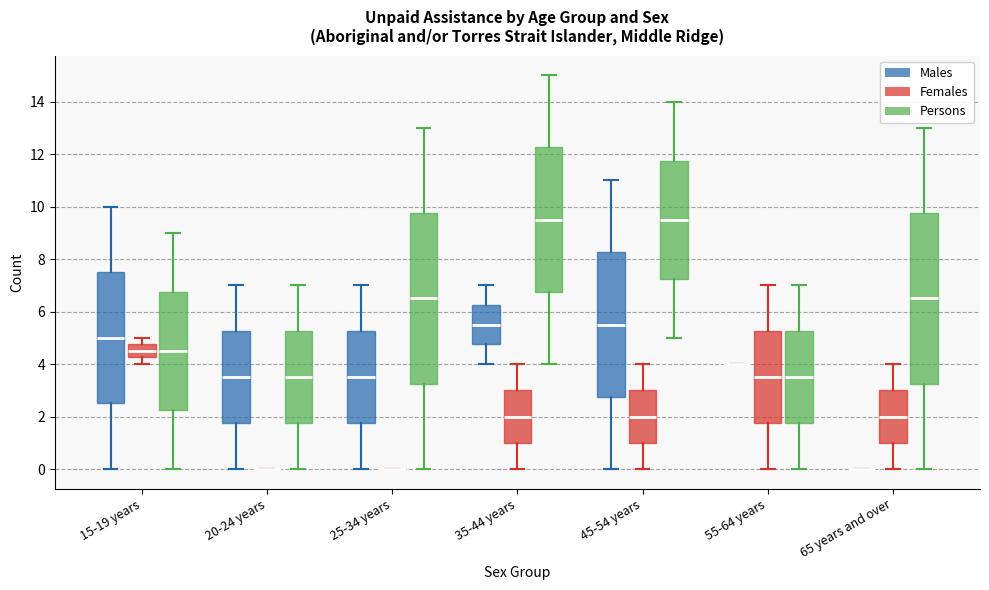

Reading left to right, transcribe this box plot: for each box, give where its median line is, the range the box spans, and where its two whiskers end, as read against the y-axis. The values are not printed on the chart, so give them approximately, as read against the axis.

15-19 years (Males): median 5.0, box 2.6 to 7.6, whiskers 0.0 to 10.0
15-19 years (Females): median 4.6, box 4.2 to 4.8, whiskers 4.0 to 5.0
15-19 years (Persons): median 4.6, box 2.2 to 6.8, whiskers 0.0 to 9.0
20-24 years (Males): median 3.6, box 1.8 to 5.2, whiskers 0.0 to 7.0
20-24 years (Females): box collapsed to a line at 0.0, whiskers 0.0 to 0.0
20-24 years (Persons): median 3.6, box 1.8 to 5.2, whiskers 0.0 to 7.0
25-34 years (Males): median 3.6, box 1.8 to 5.2, whiskers 0.0 to 7.0
25-34 years (Females): box collapsed to a line at 0.0, whiskers 0.0 to 0.0
25-34 years (Persons): median 6.6, box 3.2 to 9.8, whiskers 0.0 to 13.0
35-44 years (Males): median 5.6, box 4.8 to 6.2, whiskers 4.0 to 7.0
35-44 years (Females): median 2.0, box 1.0 to 3.0, whiskers 0.0 to 4.0
35-44 years (Persons): median 9.6, box 6.8 to 12.2, whiskers 4.0 to 15.0
45-54 years (Males): median 5.6, box 2.8 to 8.2, whiskers 0.0 to 11.0
45-54 years (Females): median 2.0, box 1.0 to 3.0, whiskers 0.0 to 4.0
45-54 years (Persons): median 9.6, box 7.2 to 11.8, whiskers 5.0 to 14.0
55-64 years (Males): box collapsed to a line at 4.0, whiskers 4.0 to 4.0
55-64 years (Females): median 3.6, box 1.8 to 5.2, whiskers 0.0 to 7.0
55-64 years (Persons): median 3.6, box 1.8 to 5.2, whiskers 0.0 to 7.0
65 years and over (Males): box collapsed to a line at 0.0, whiskers 0.0 to 0.0
65 years and over (Females): median 2.0, box 1.0 to 3.0, whiskers 0.0 to 4.0
65 years and over (Persons): median 6.6, box 3.2 to 9.8, whiskers 0.0 to 13.0